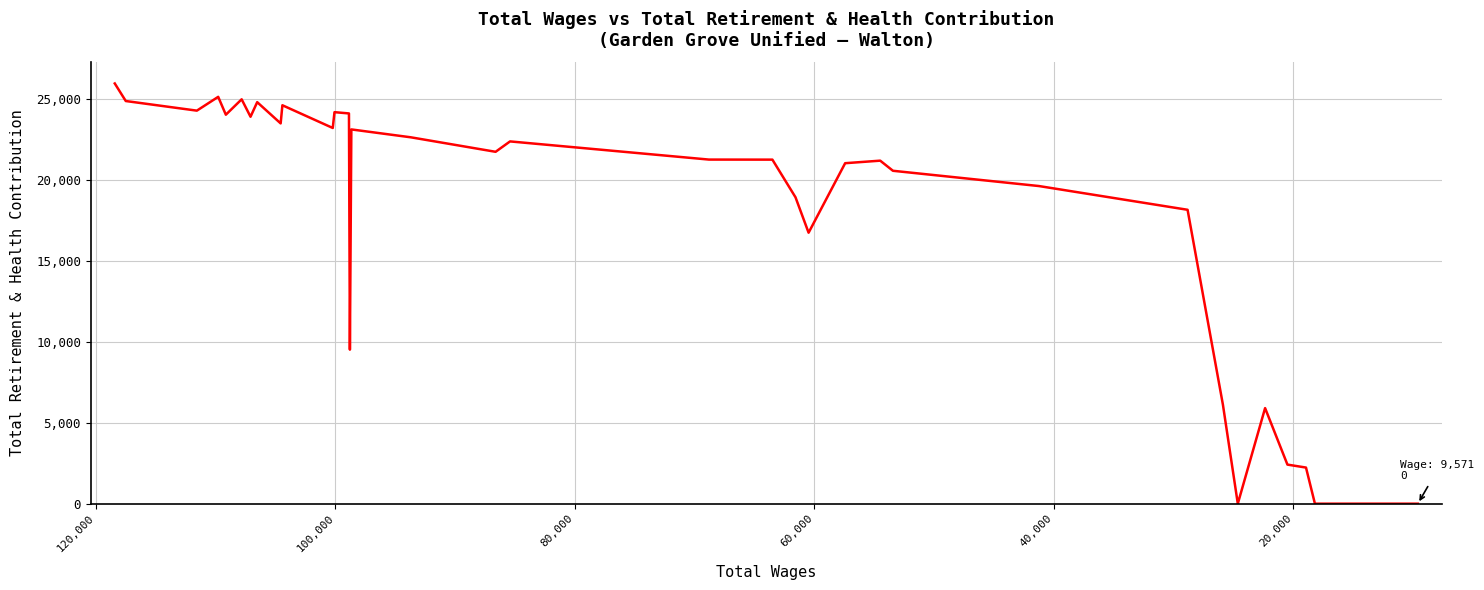

How many lines are shown in the chart?

1